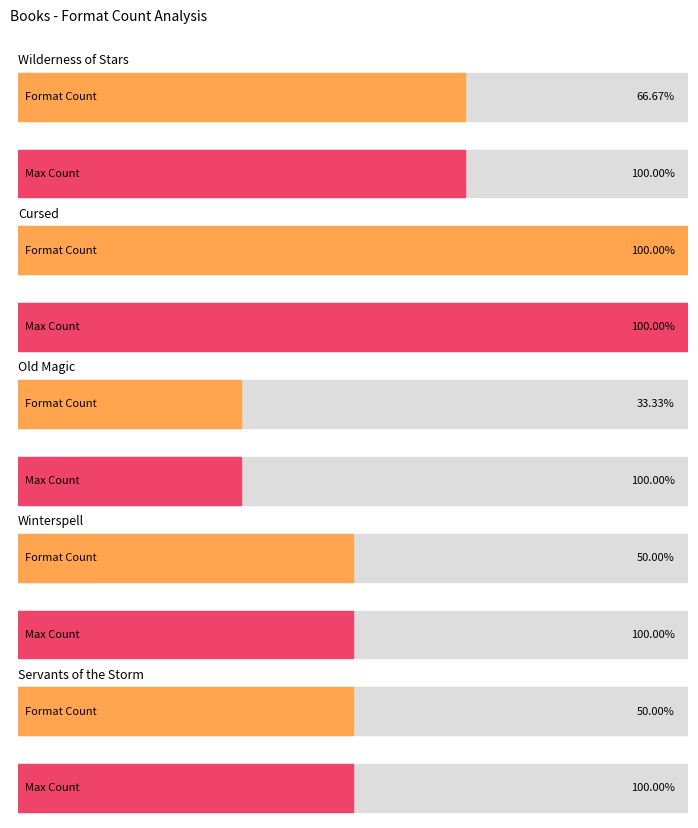

The value of Maximum utilization at Wilderness of Stars is 4. True or false?

True